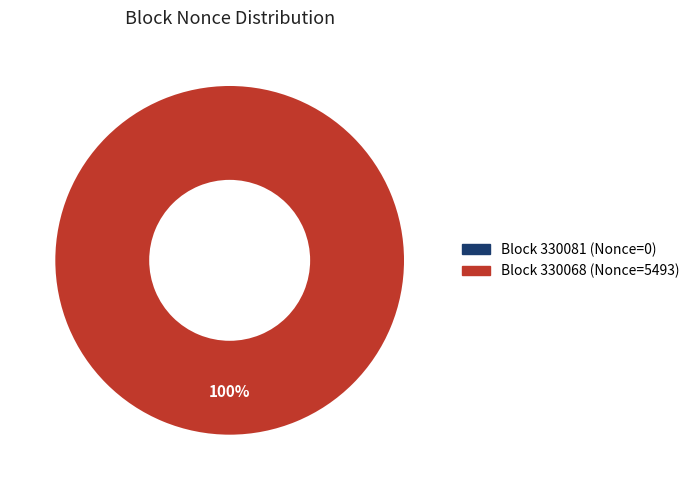

To the nearest percent, what percentage of the pie is 330068?

100%